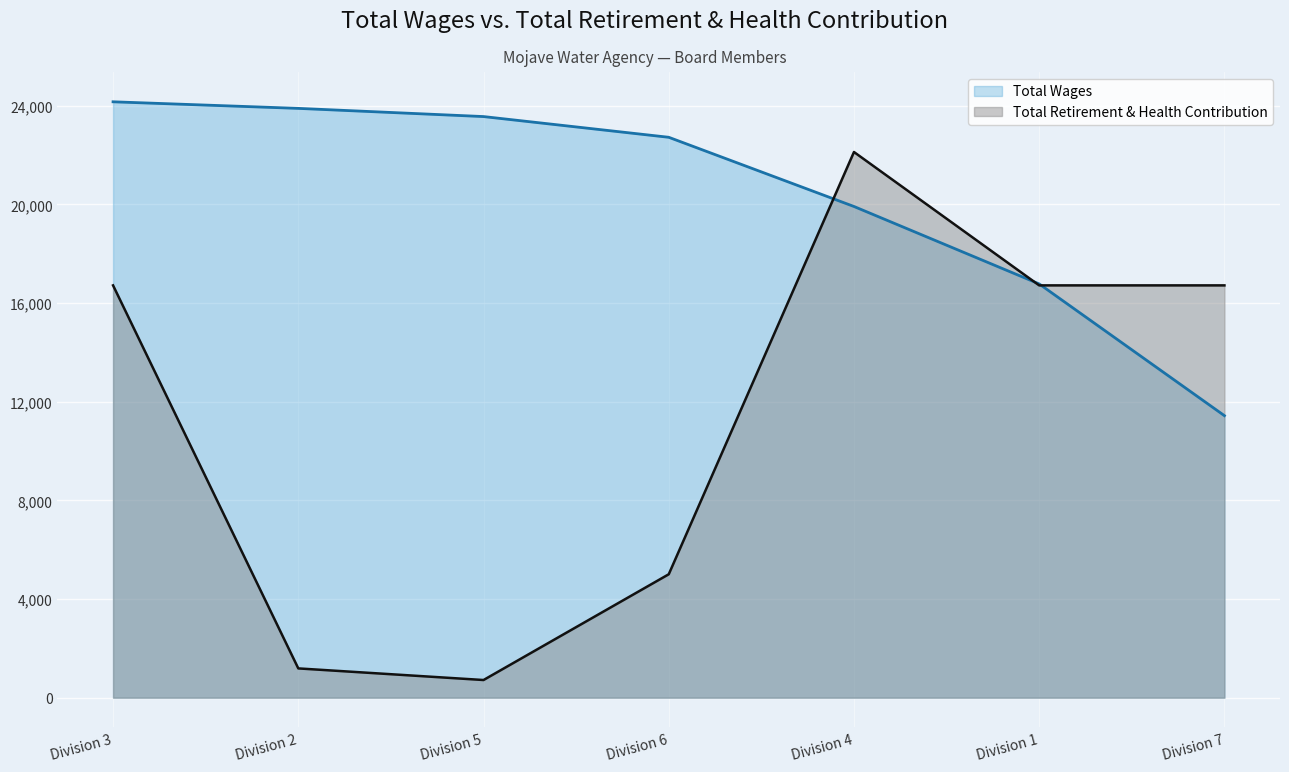

Rank the categories by Total Wages value from highest to lowest.

Division 3, Division 2, Division 5, Division 6, Division 4, Division 1, Division 7